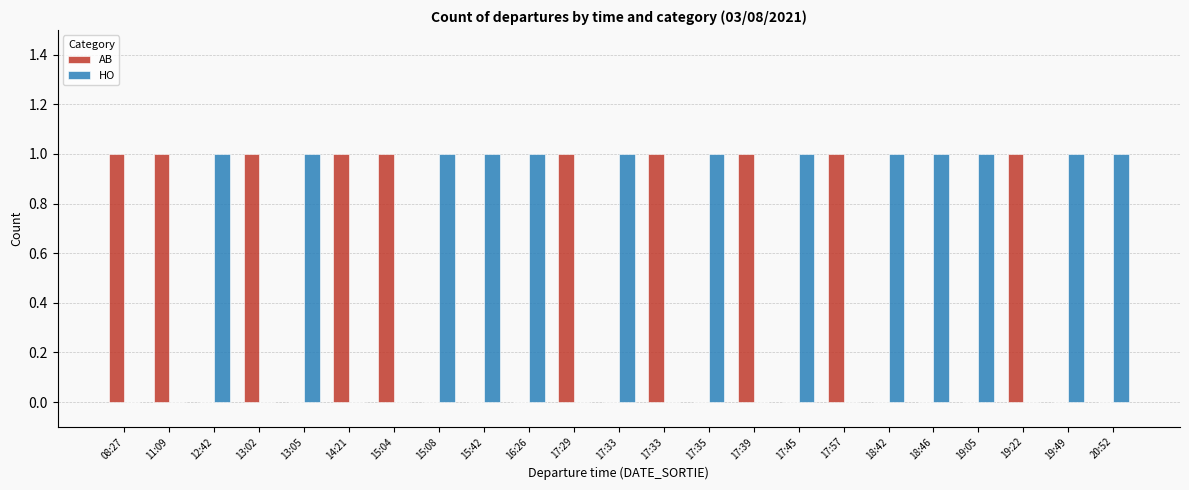

What is the label of the 16th bar from the right?

15:08